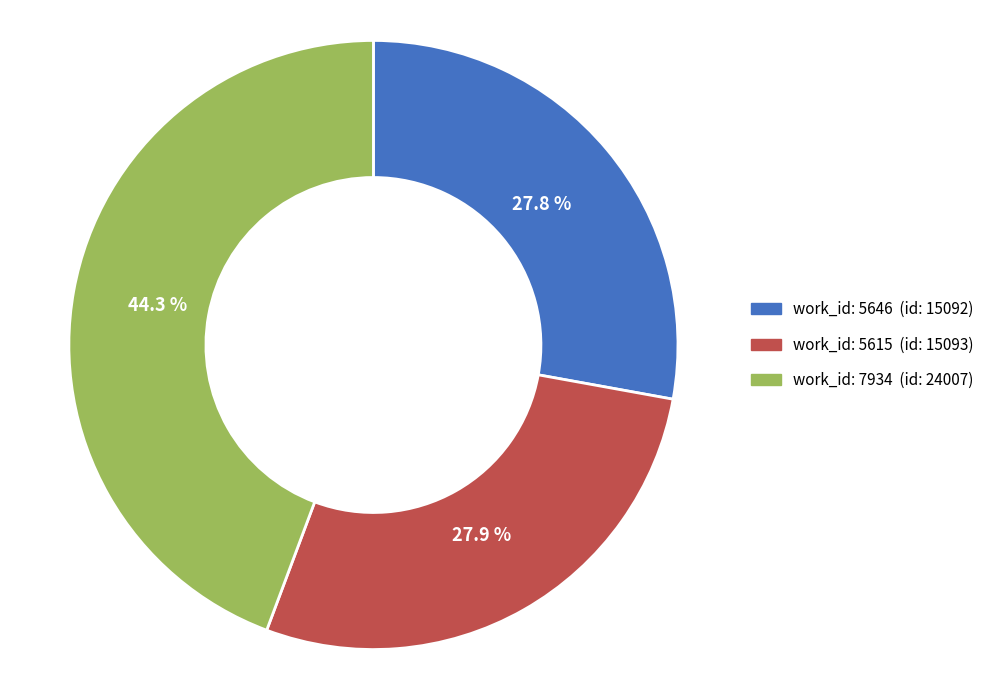

Does any single category account for the majority?

No